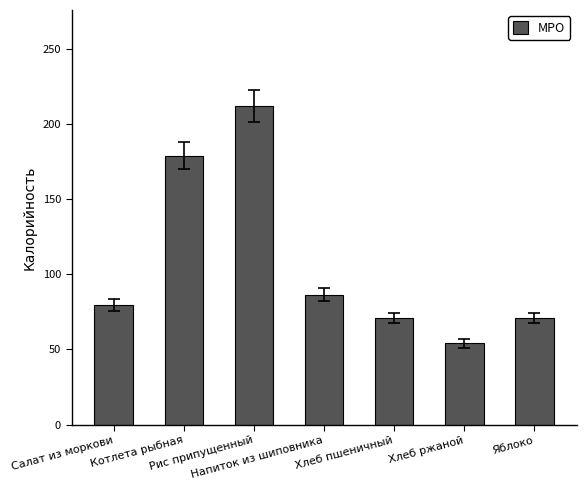

What position from the right is Котлета рыбная?

6